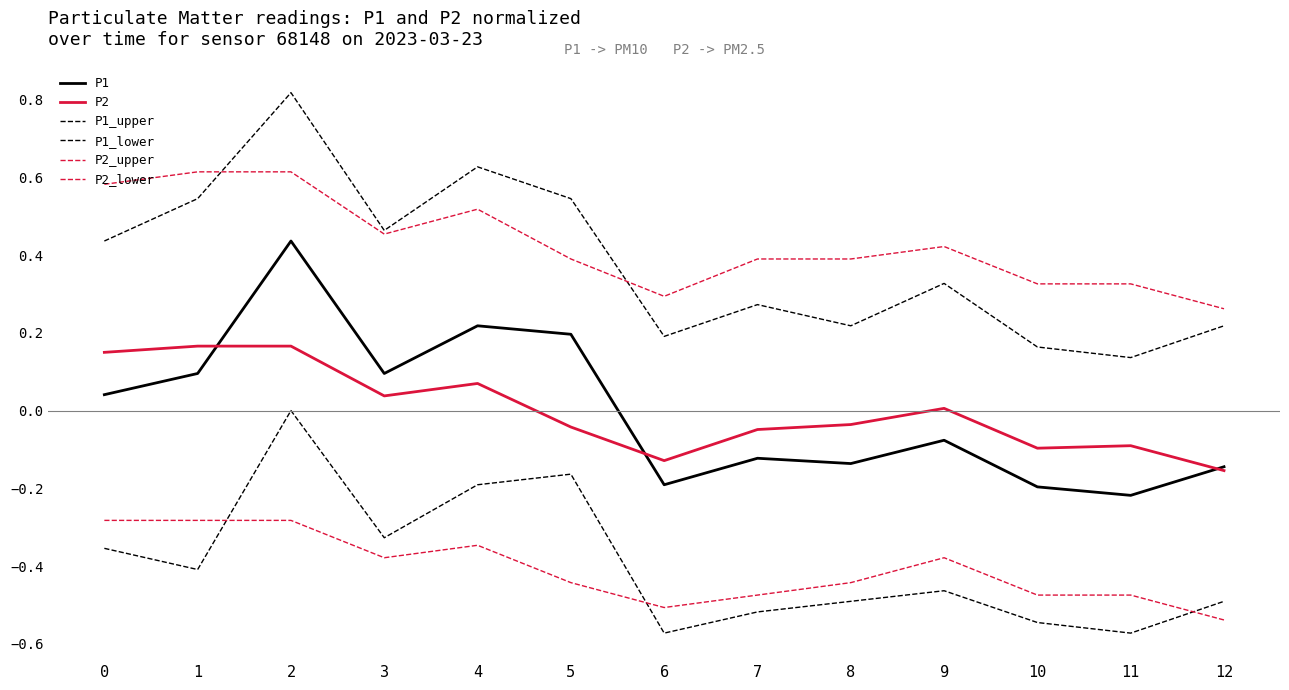

What is the sum of all P1_lower values?

-5.1